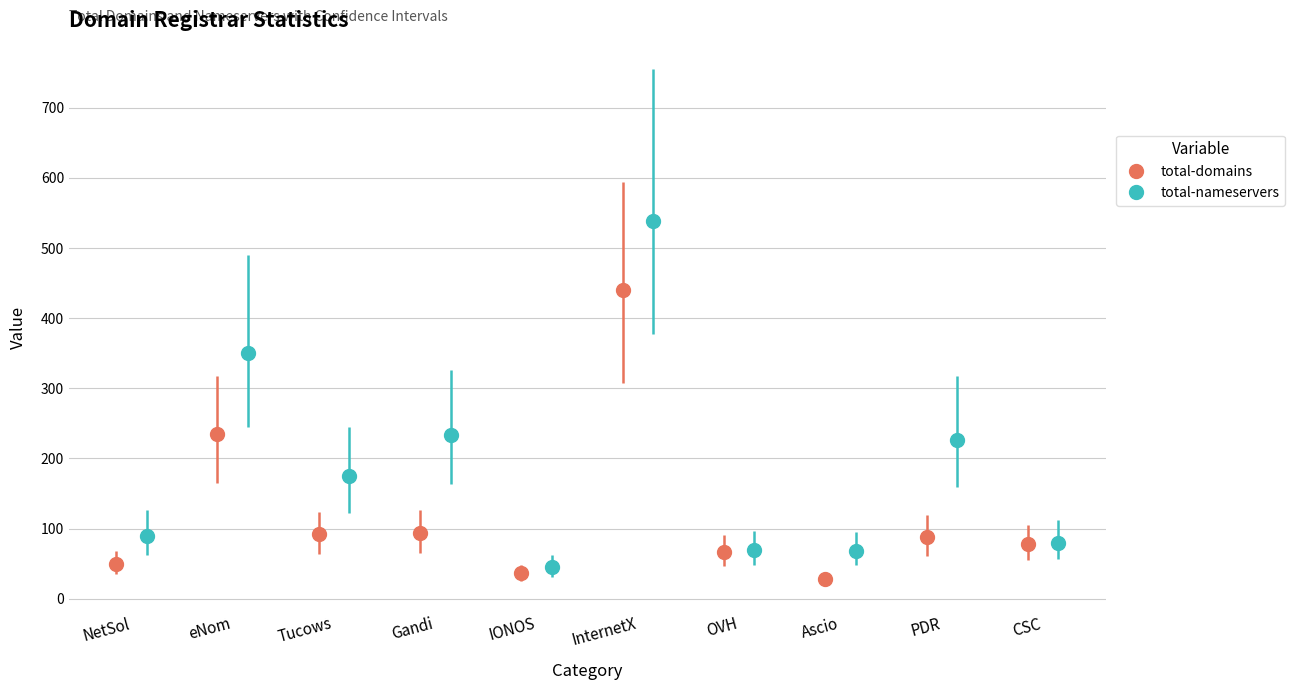

Rank the series at eNom, Inc. from lowest to highest value.

total-domains, total-nameservers